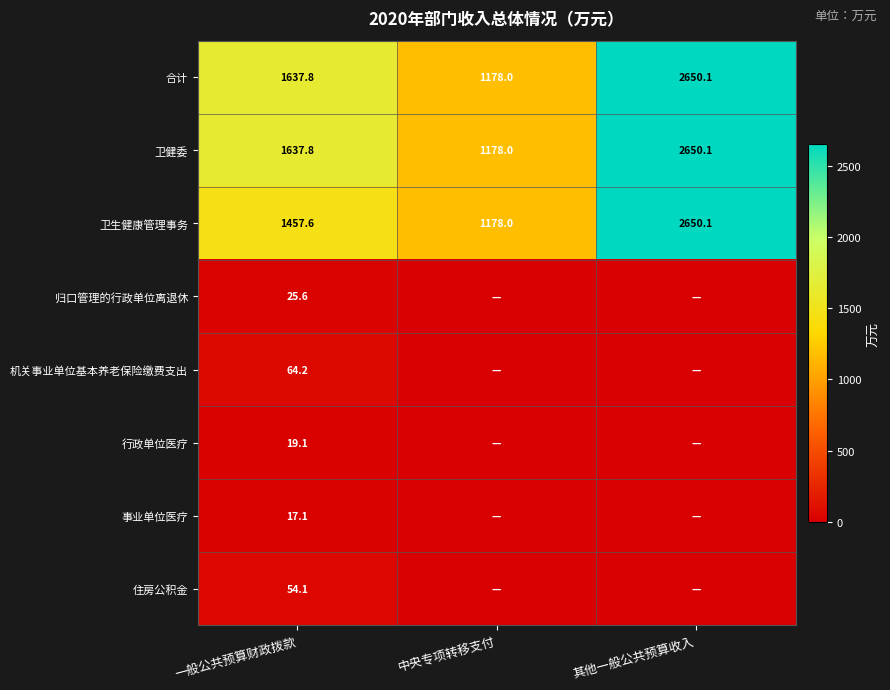

What is the difference between the 卫生健康管理事务 values at 中央专项转移支付 and 一般公共预算财政拨款?

279.6